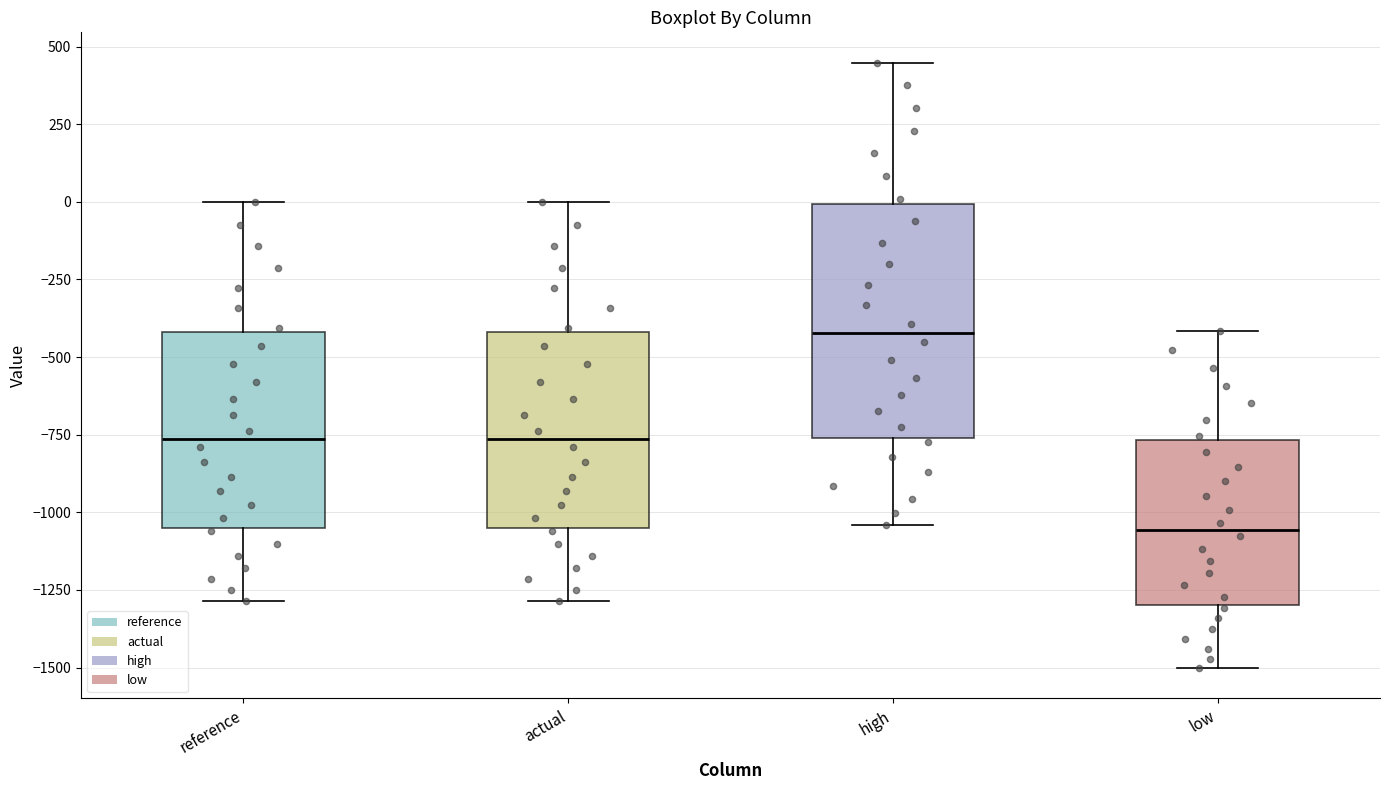

Where is the lower edge of the box for reference on the y-axis? The values are not printed on the chart, so give them approximately, as read against the axis.

-1050